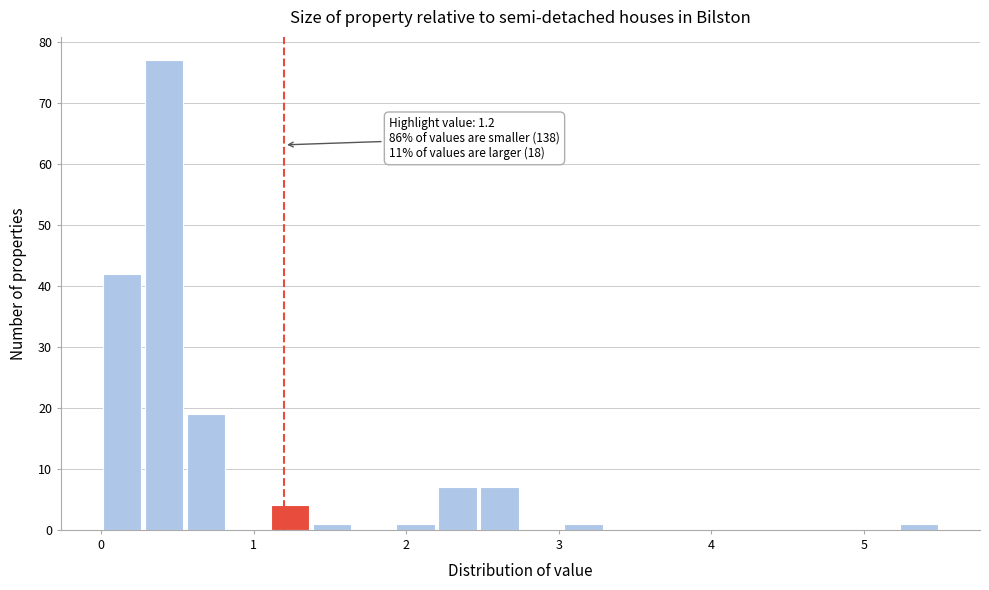

Read against the x-axis, roughly where is the centre of the tallest bar?

0.4